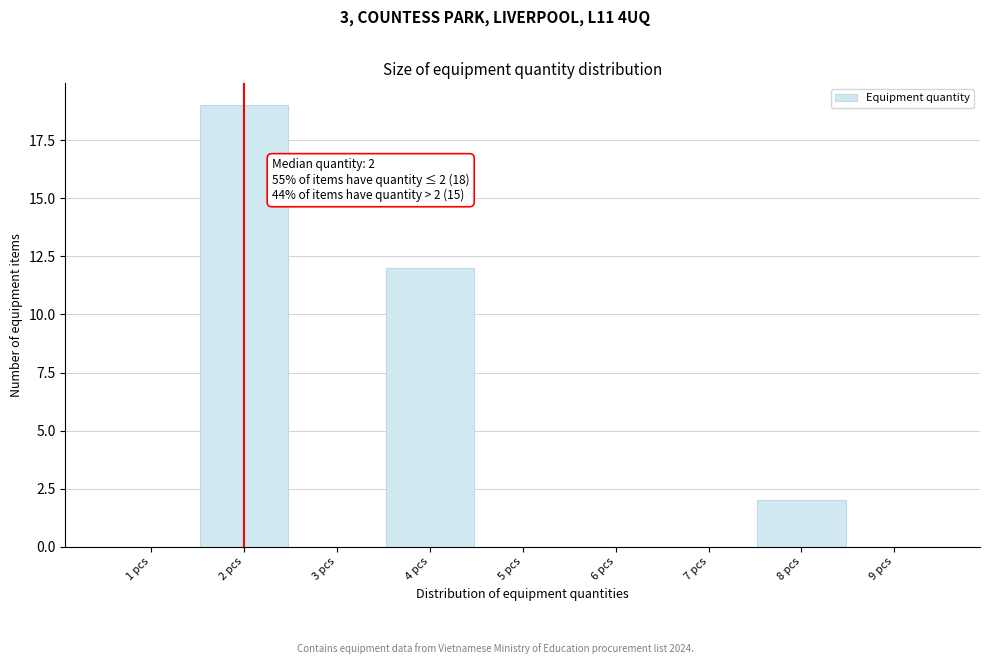

Which range on the x-axis has the tallest bar?

1.5 to 2.5